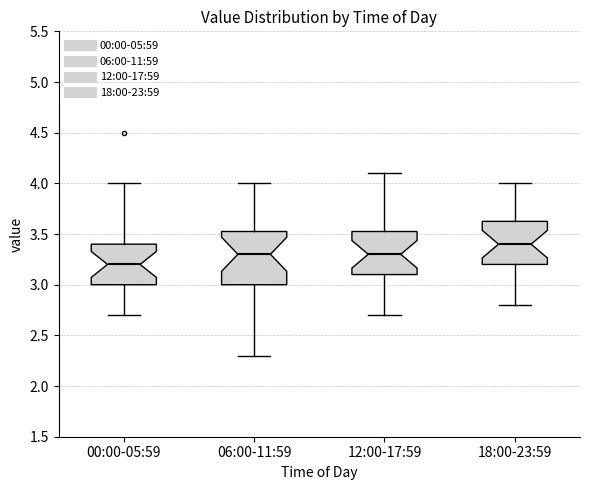

Reading left to right, transcribe this box plot: for each box, give where its median line is, the range the box spans, and where its two whiskers end, as read against the y-axis. The values are not printed on the chart, so give them approximately, as read against the axis.

00:00-05:59: median 3.20, box 3.00 to 3.40, whiskers 2.70 to 4.00
06:00-11:59: median 3.30, box 3.00 to 3.55, whiskers 2.30 to 4.00
12:00-17:59: median 3.30, box 3.10 to 3.55, whiskers 2.70 to 4.10
18:00-23:59: median 3.40, box 3.20 to 3.65, whiskers 2.80 to 4.00